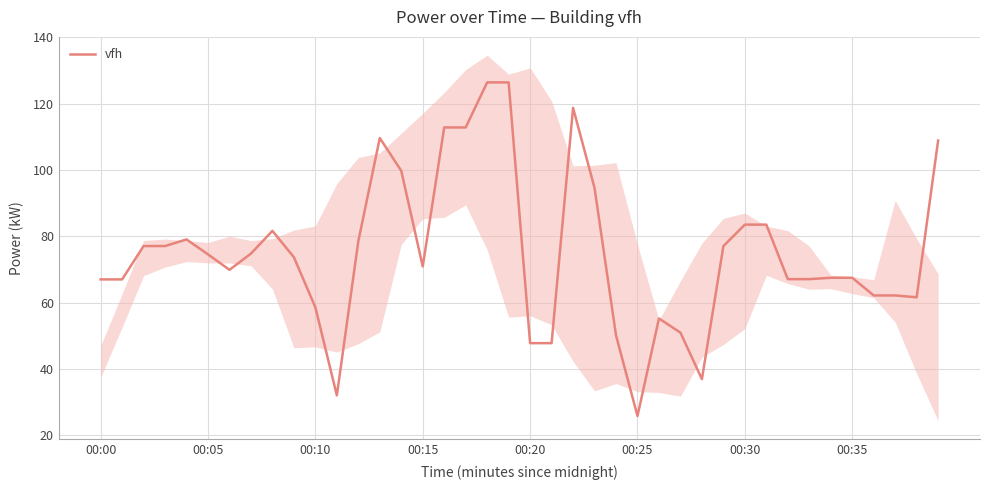

How many series are shown in this chart?

1